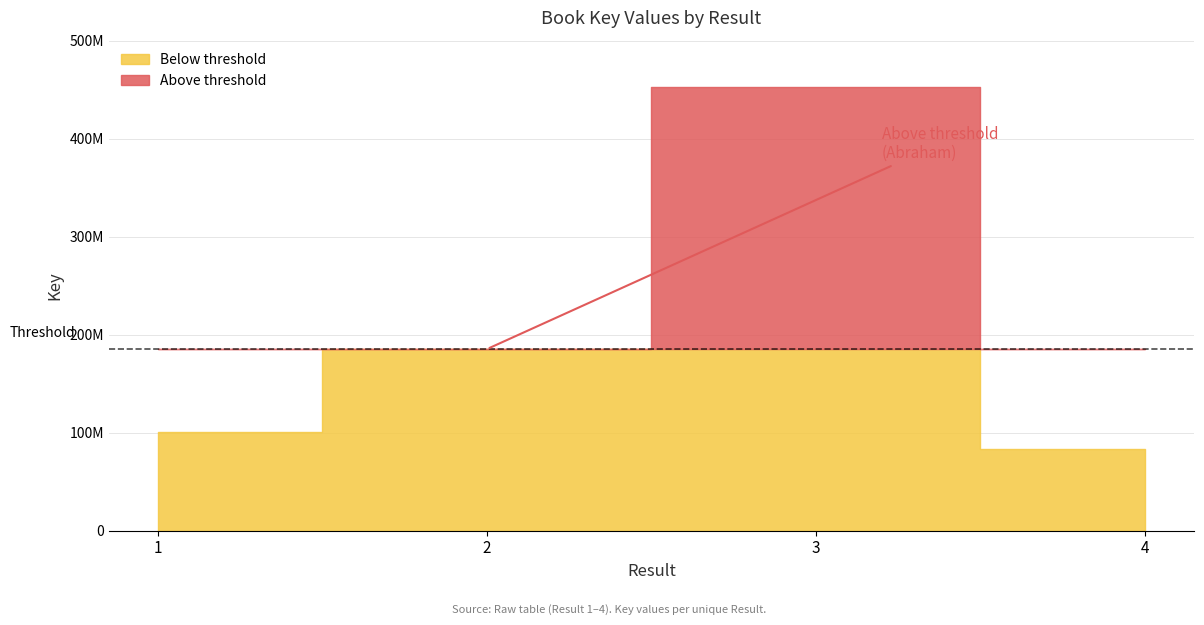

How many lines are shown in the chart?

1